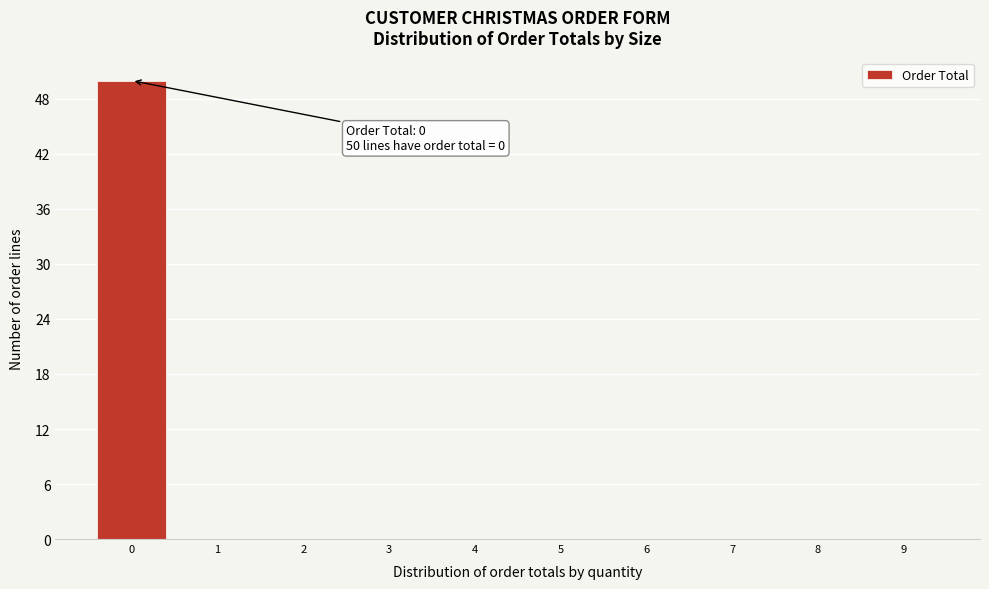

Over which range of the x-axis is the bar tallest?

-0.5 to 0.5